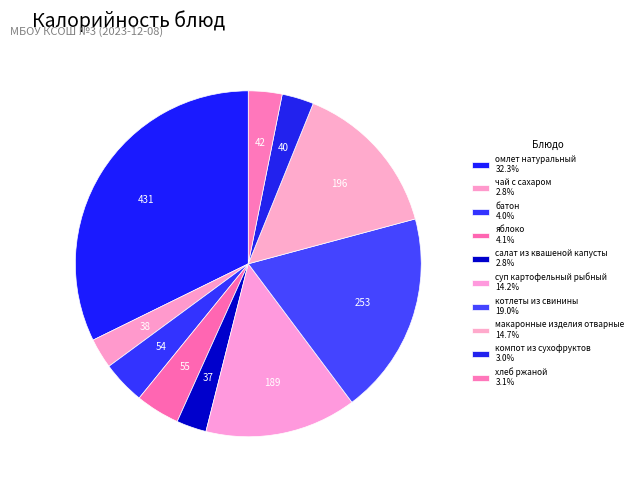

Rank the categories by value from lowest to highest.

салат из квашеной капусты, чай с сахаром, компот из сухофруктов, хлеб ржаной, батон, яблоко, суп картофельный рыбный, макаронные изделия отварные, котлеты из свинины, омлет натуральный